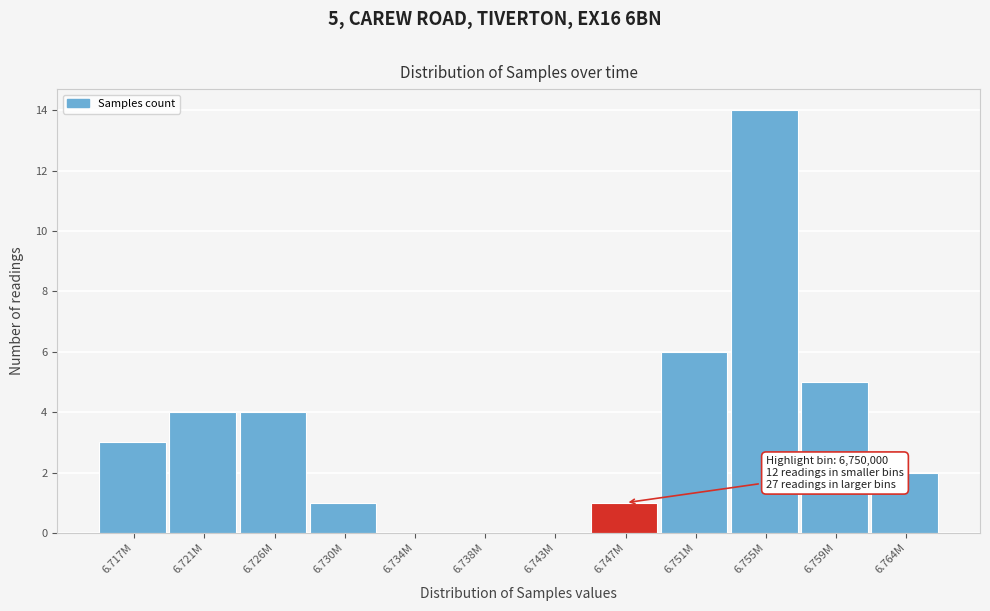

Reading left to right, what are all the values shown in this chart?

6.717M=3	6.721M=4	6.726M=4	6.730M=1	6.734M=0	6.738M=0	6.743M=0	6.747M=1	6.751M=6	6.755M=14	6.759M=5	6.764M=2